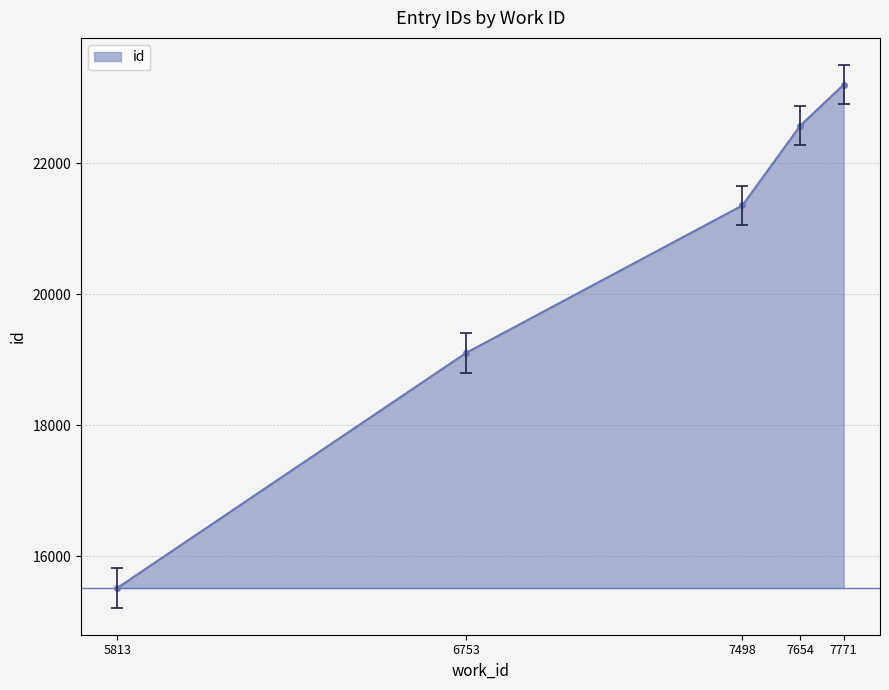

Does the chart have visible grid lines?

Yes